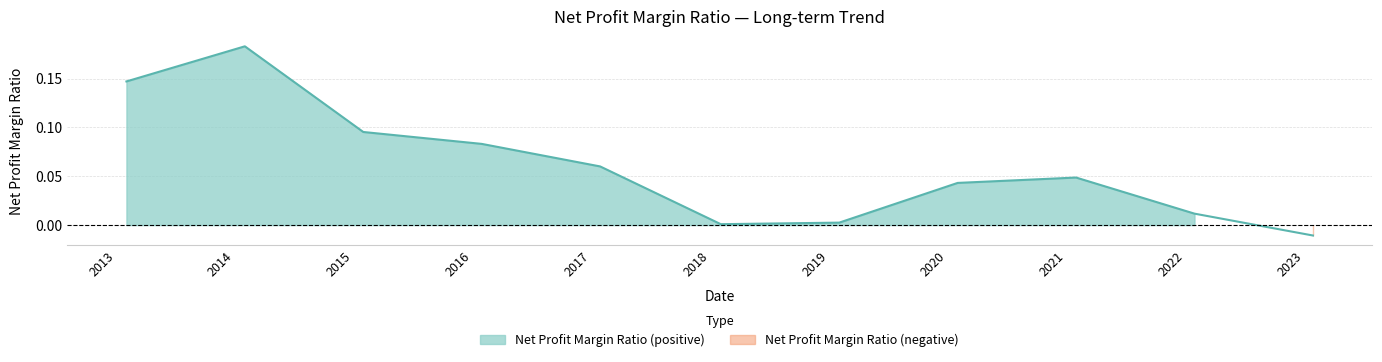

Does the chart have visible grid lines?

Yes